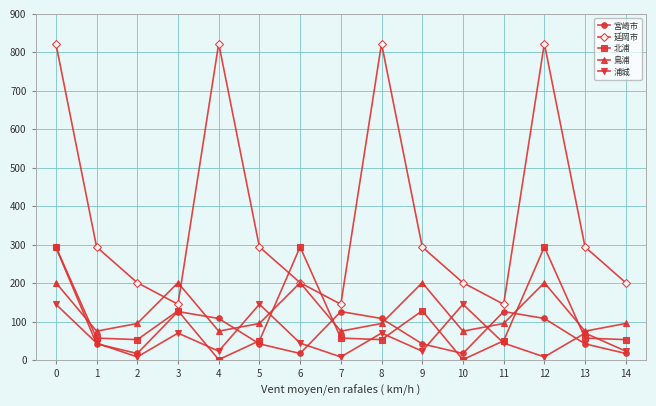

What is the spread (max minus min) of values at 9?

271